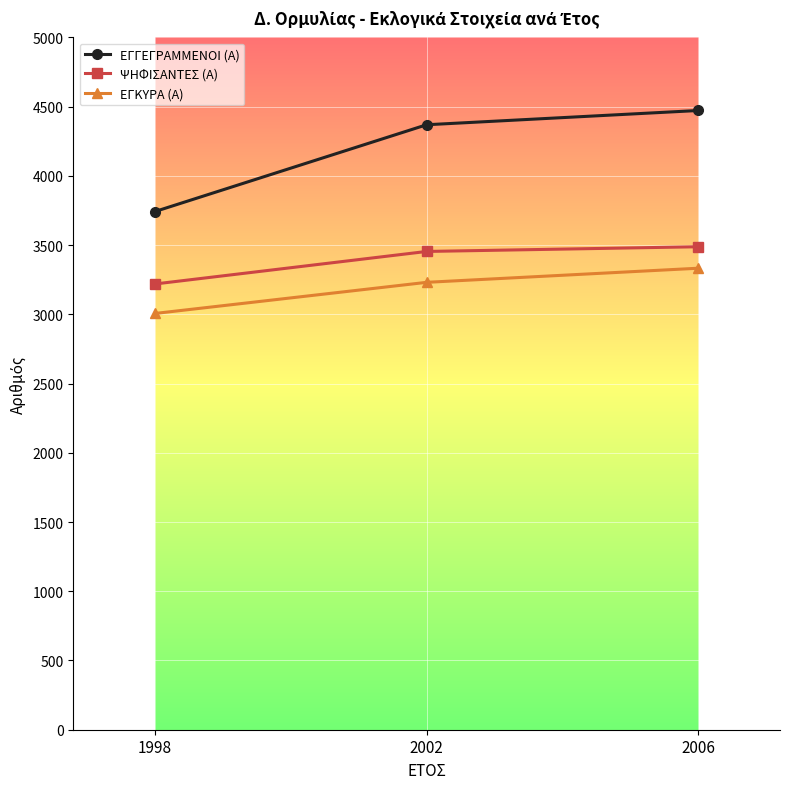

What is the difference between the highest and lowest values at 1998?

736